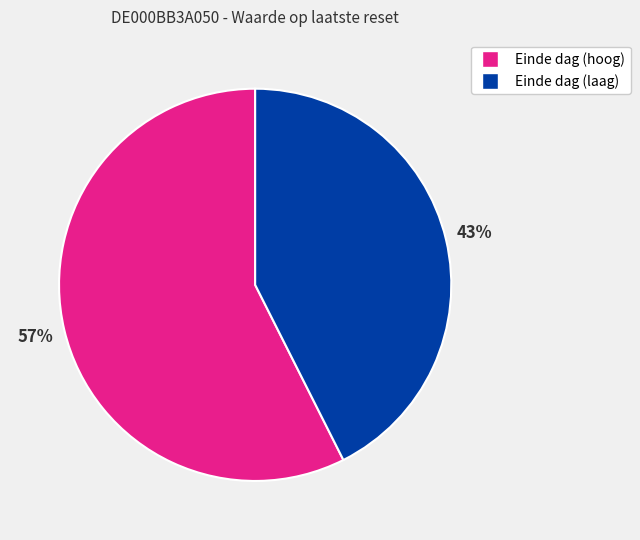

To the nearest percent, what is the average slice percentage?

50%